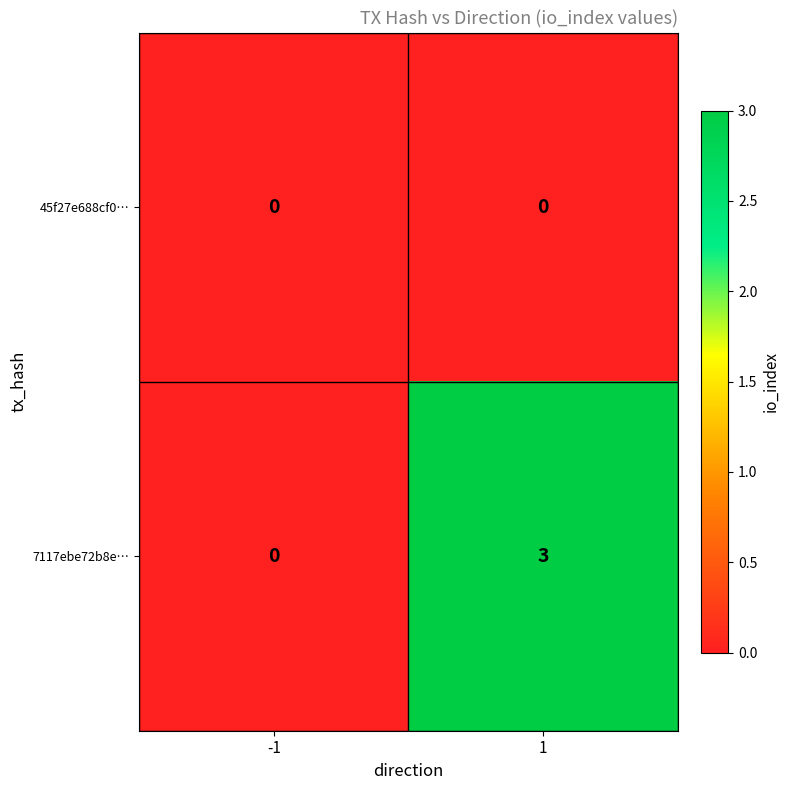

Reading right to left, transcribe all the data shown in this chart.

45f27e688cf0…: 1=0	-1=0
7117ebe72b8e…: 1=3	-1=0